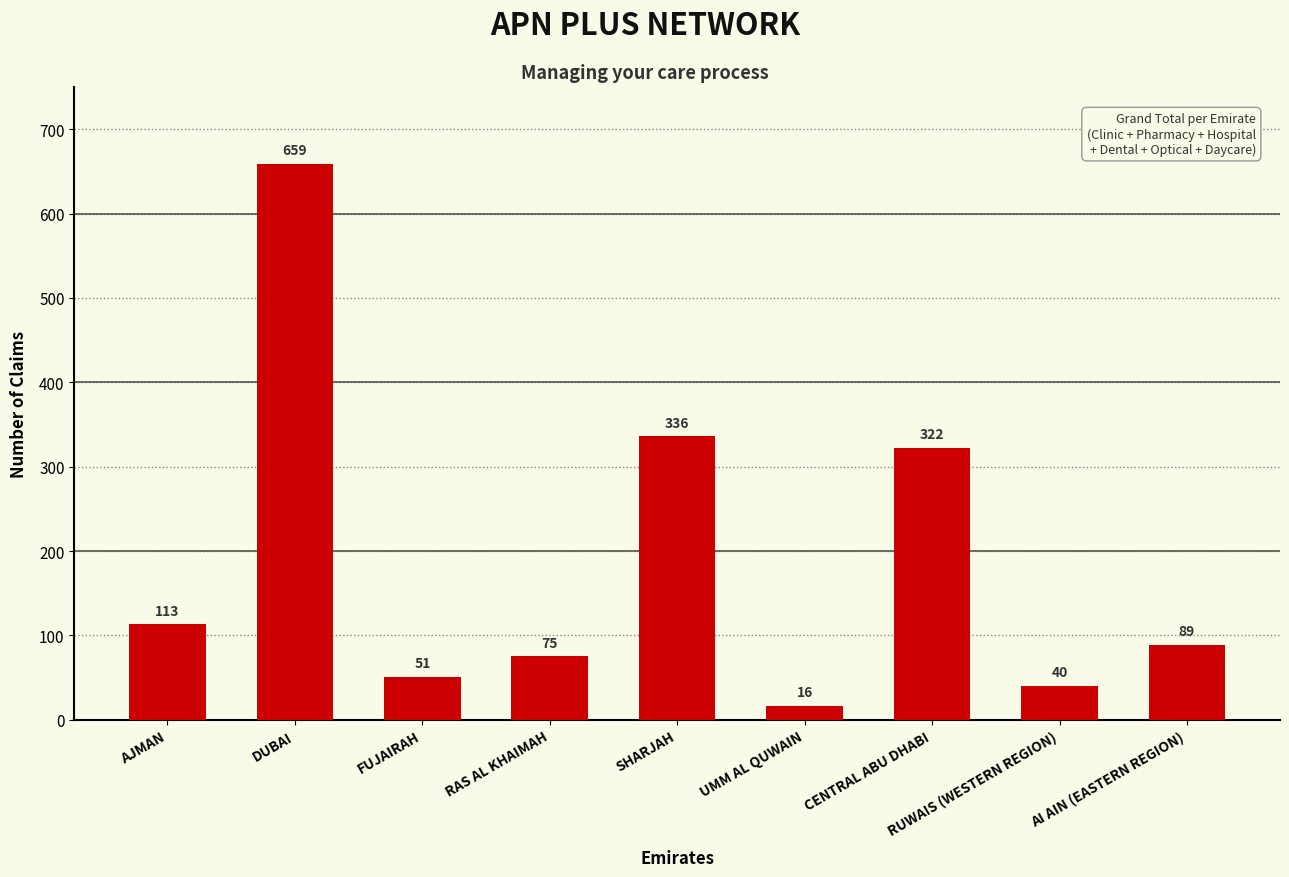

Approximately how many times larger is the value at AI AIN (EASTERN REGION) compared to SHARJAH?

0.3